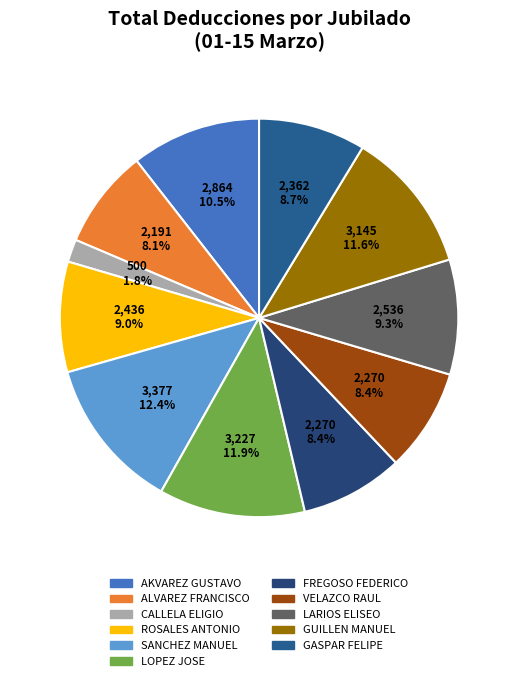

How many slices are in this pie chart?

11